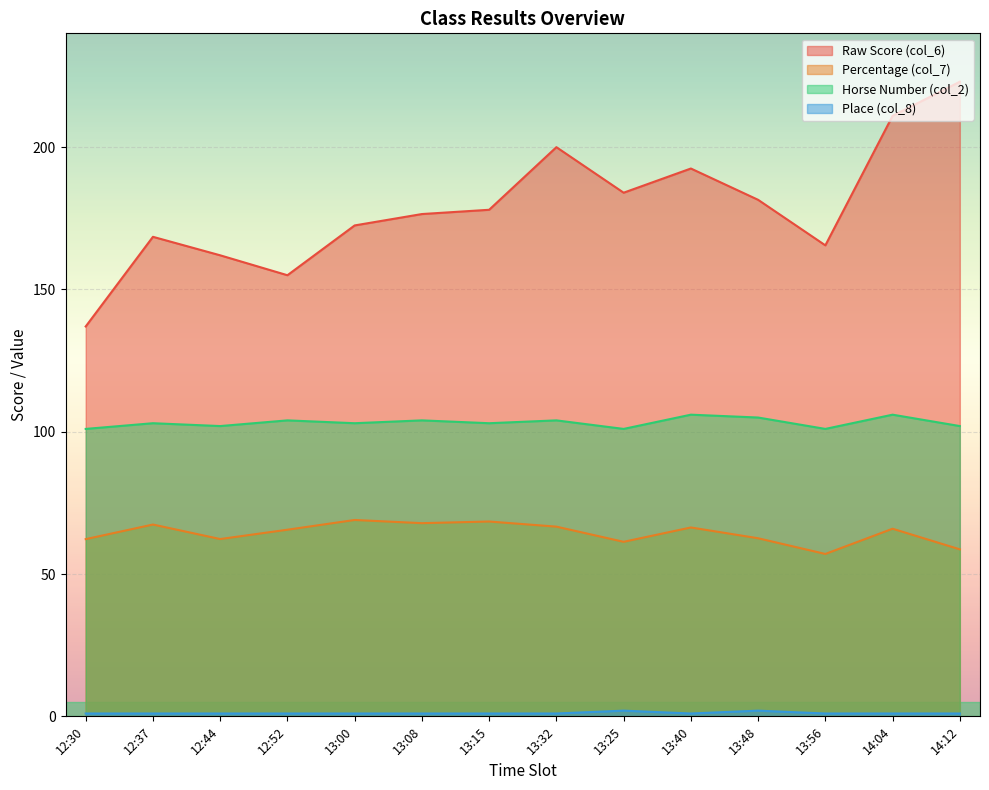

Rank the categories by col_8 value from highest to lowest.

13:25, 13:48, 12:30, 12:37, 12:44, 12:52, 13:00, 13:08, 13:15, 13:32, 13:40, 13:56, 14:04, 14:12